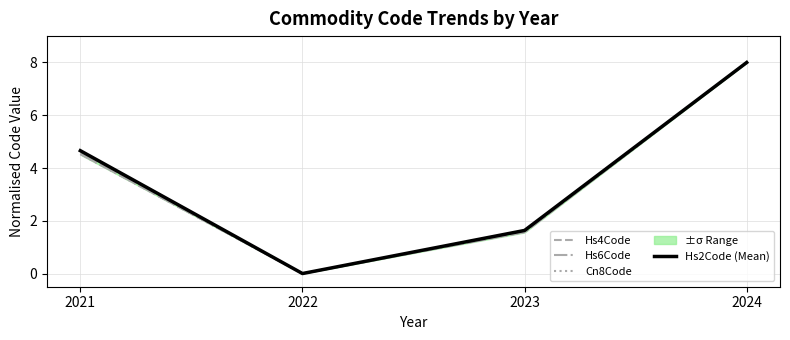

Rank the categories by Hs6Code value from highest to lowest.

2024, 2021, 2023, 2022